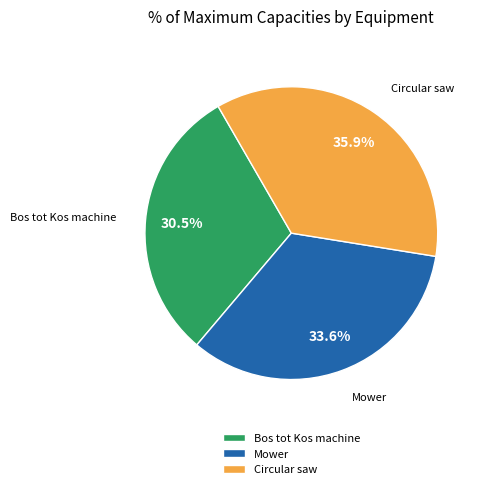

Count the number of slices in the pie.

3